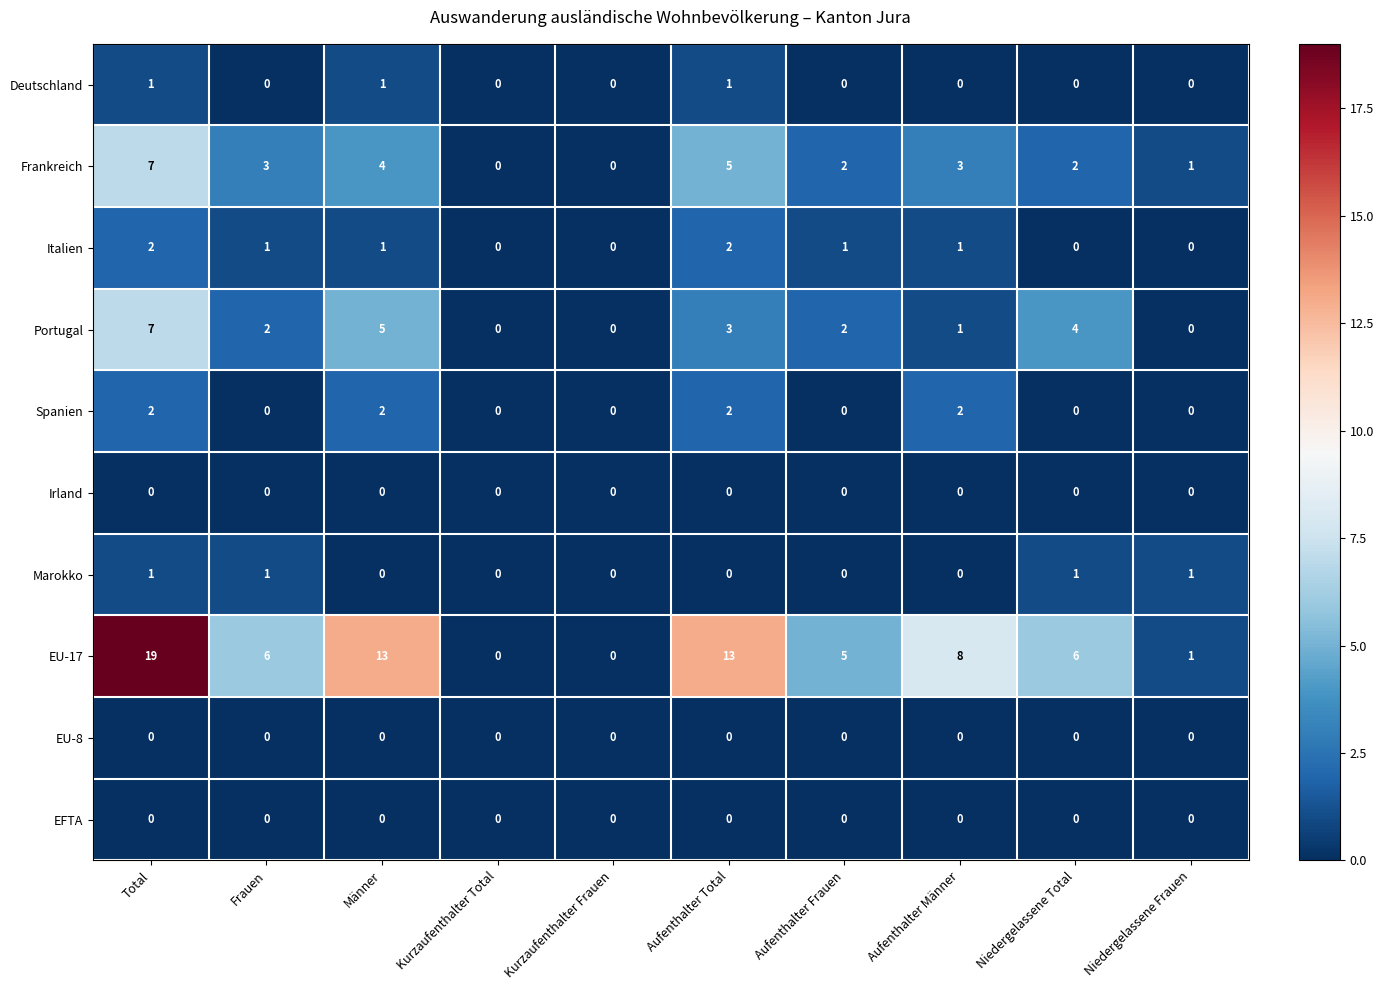

Between Kurzaufenthalter Total and Aufenthalter Frauen, which series saw the biggest shift?

EU-17